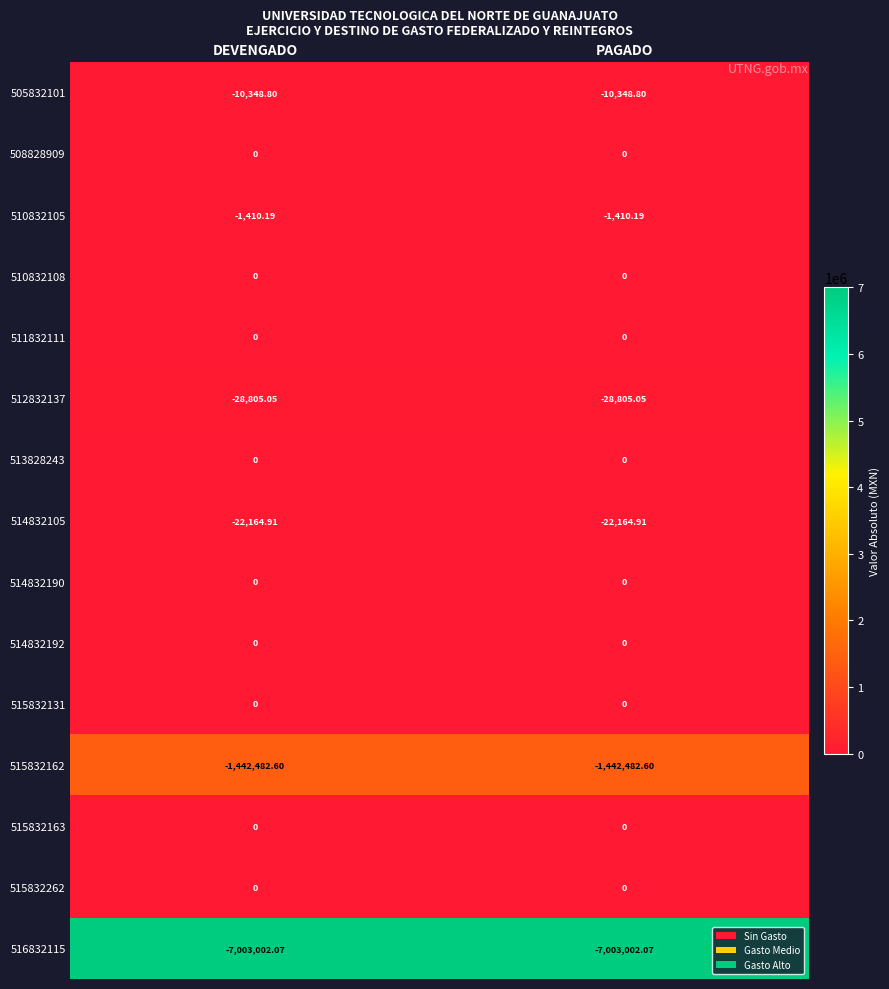

Is the value of 513828243 at PAGADO greater than the value of 505832101 at DEVENGADO?

Yes